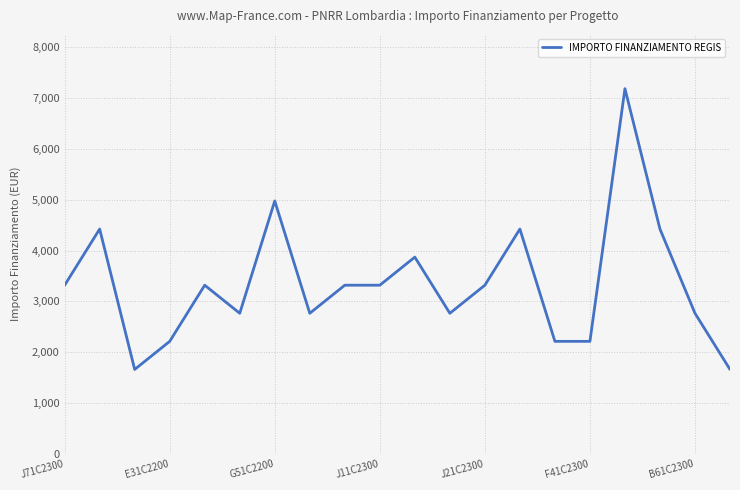

What is the difference between the maximum and minimum values?

5530